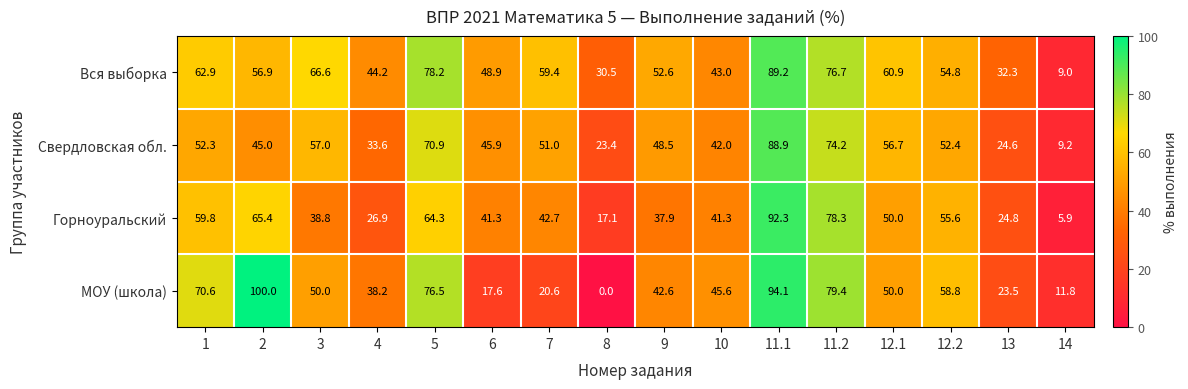

At which category is the sum across all series the highest?

11.1